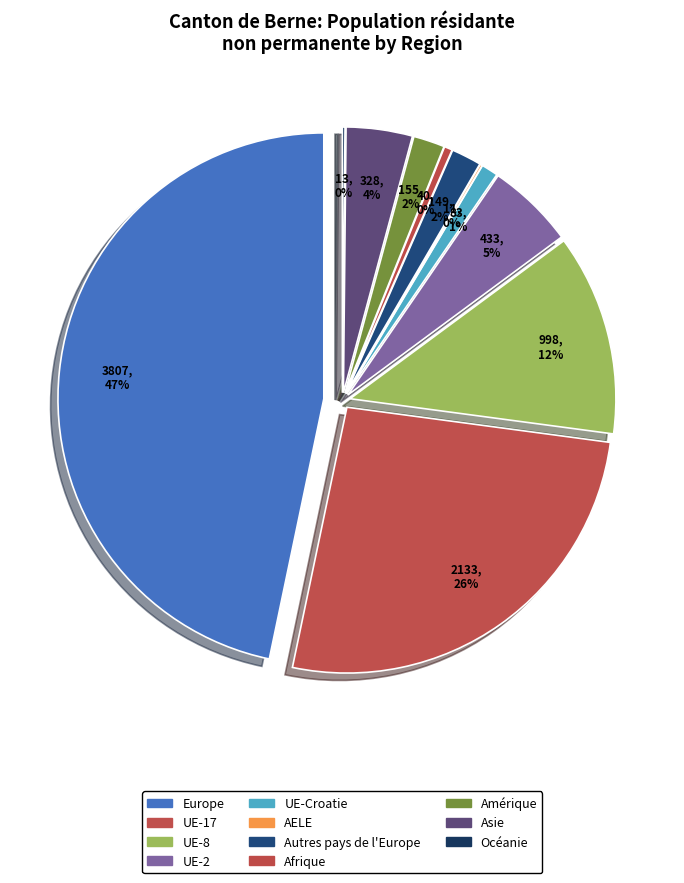

To the nearest percent, what portion does UE-2 represent?

5%